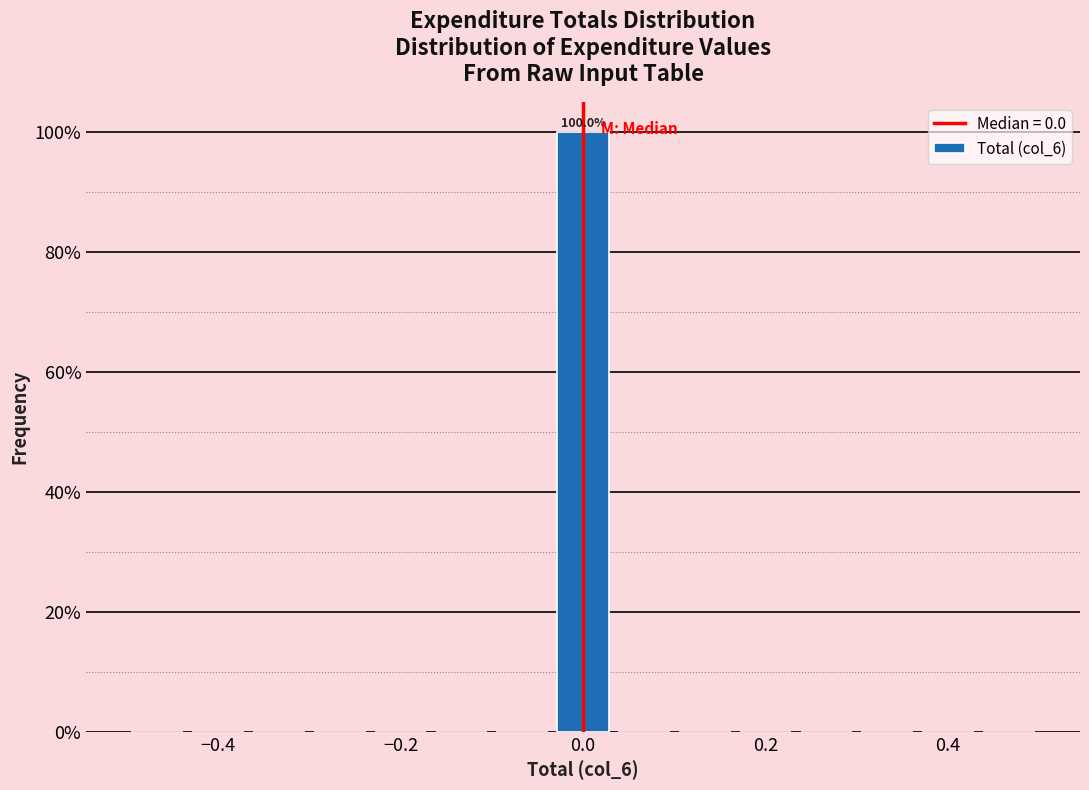

Read against the x-axis, roughly where is the centre of the tallest bar?

0.00